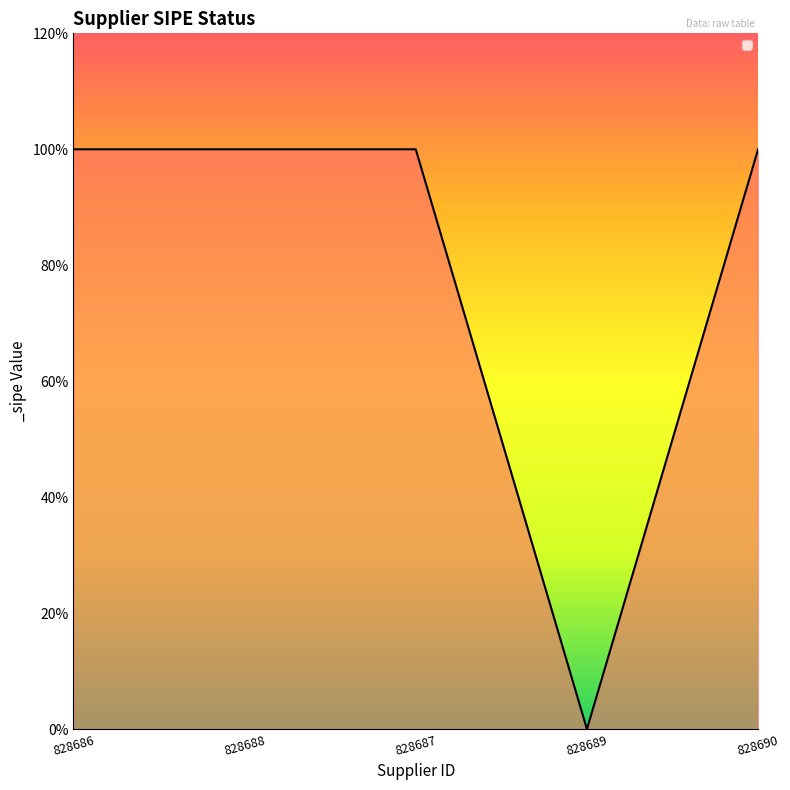

Approximately how many times larger is the value at 828687 compared to 828690?

1.0